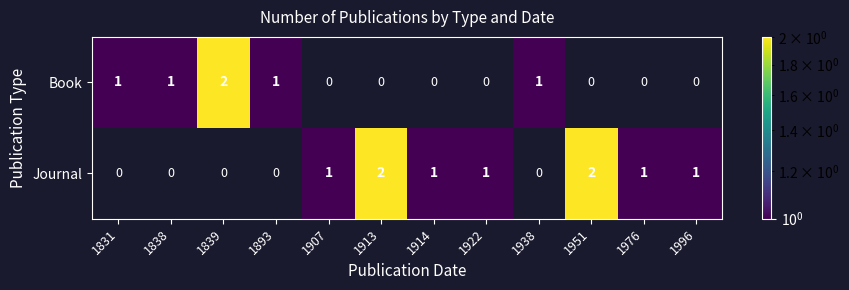

Rank the series by their average value, from lowest to highest.

Book, Journal